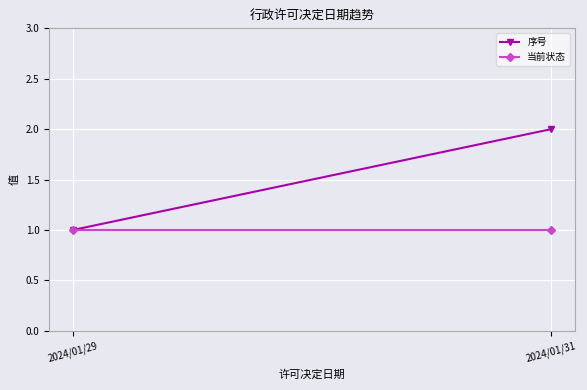

At how many categories does at least one series exceed 1?

1